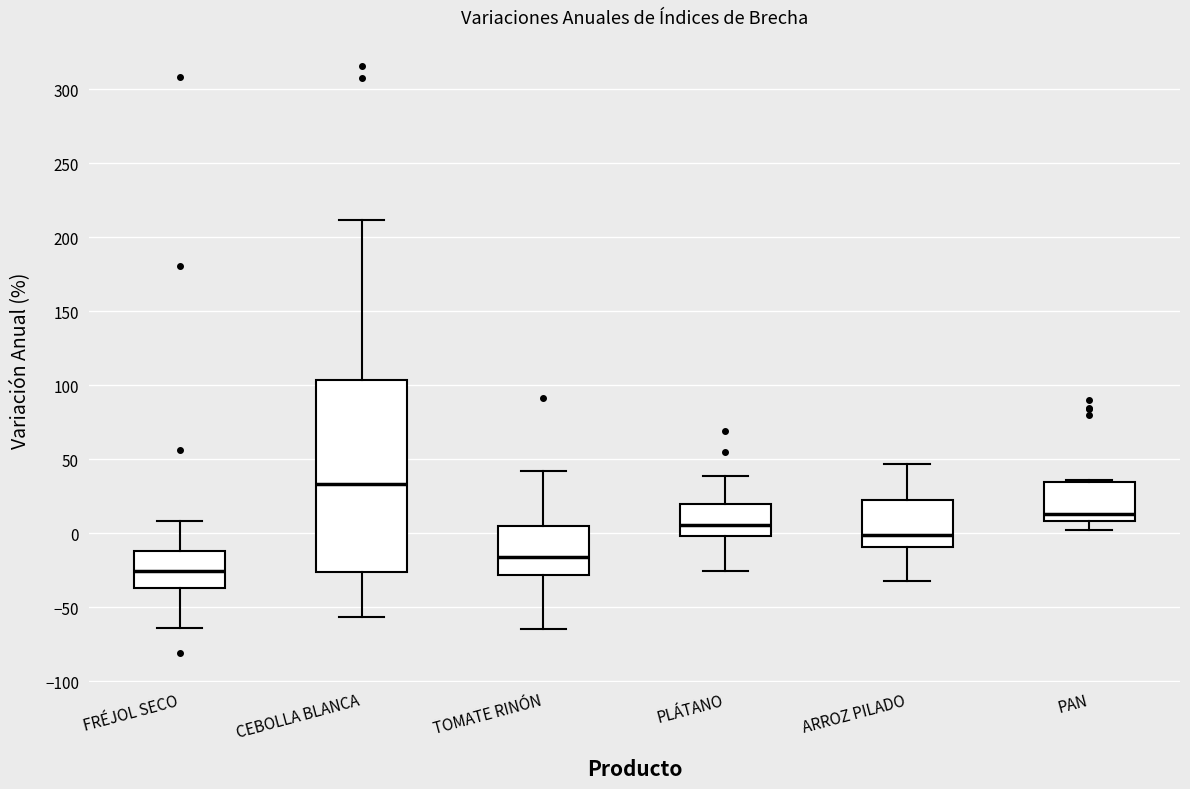

Reading left to right, transcribe this box plot: for each box, give where its median line is, the range the box spans, and where its two whiskers end, as read against the y-axis. The values are not printed on the chart, so give them approximately, as read against the axis.

FRÉJOL SECO: median -25, box -35 to -10, whiskers -65 to 10
CEBOLLA BLANCA: median 35, box -25 to 105, whiskers -55 to 210
TOMATE RINÓN: median -15, box -30 to 5, whiskers -65 to 40
PLÁTANO: median 5, box 0 to 20, whiskers -25 to 40
ARROZ PILADO: median 0, box -10 to 20, whiskers -30 to 45
PAN: median 15, box 10 to 35, whiskers 0 to 35